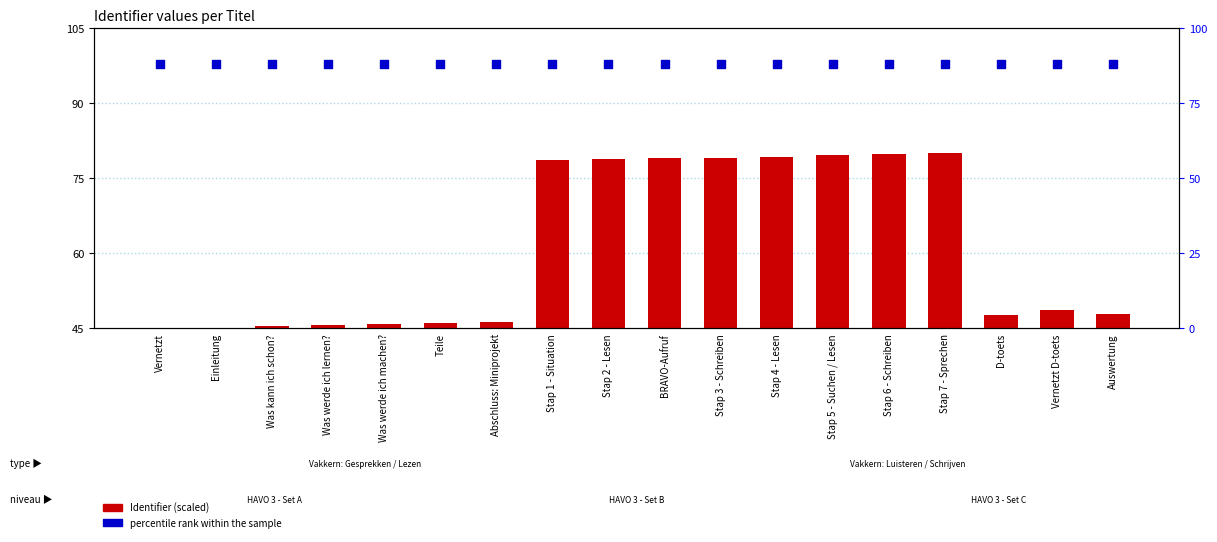

Is the value of Identifier (scaled) at Stap 7 - Sprechen greater than the value of percentile rank within the sample at Stap 5 - Suchen / Lesen?

No